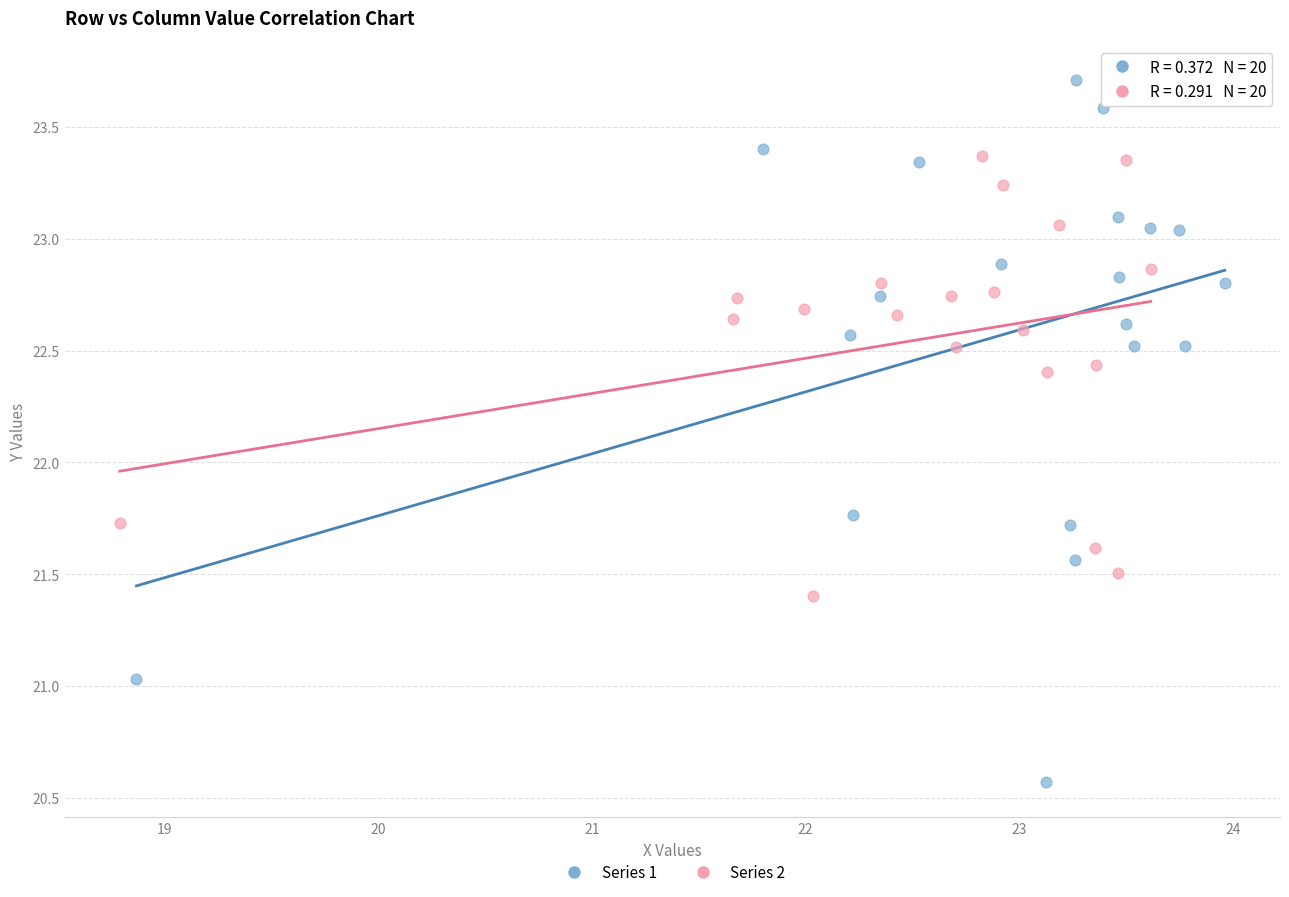

Which series has the widest spread of Y values?

Series 1